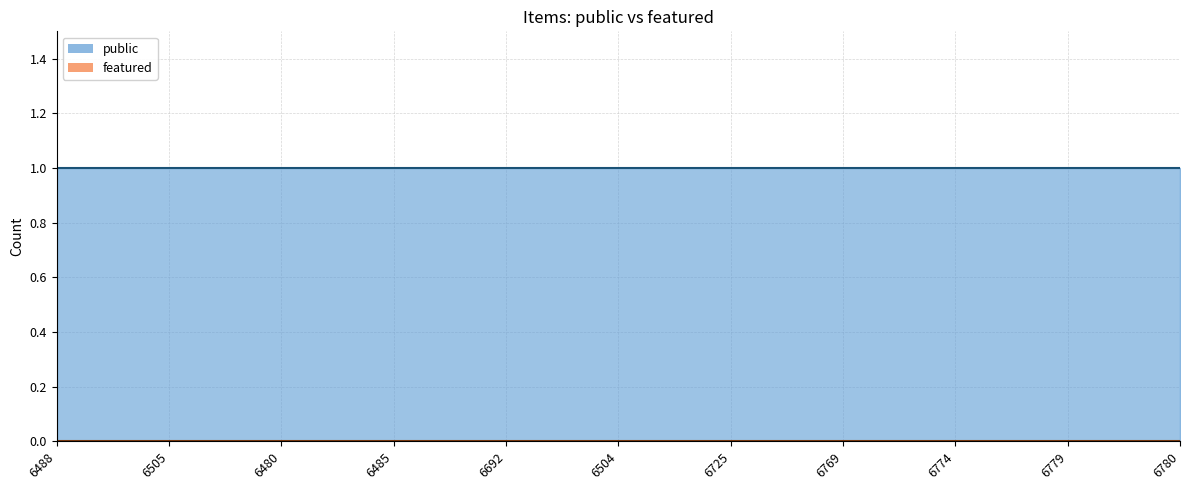

Rank the series by their maximum value, from lowest to highest.

featured, public